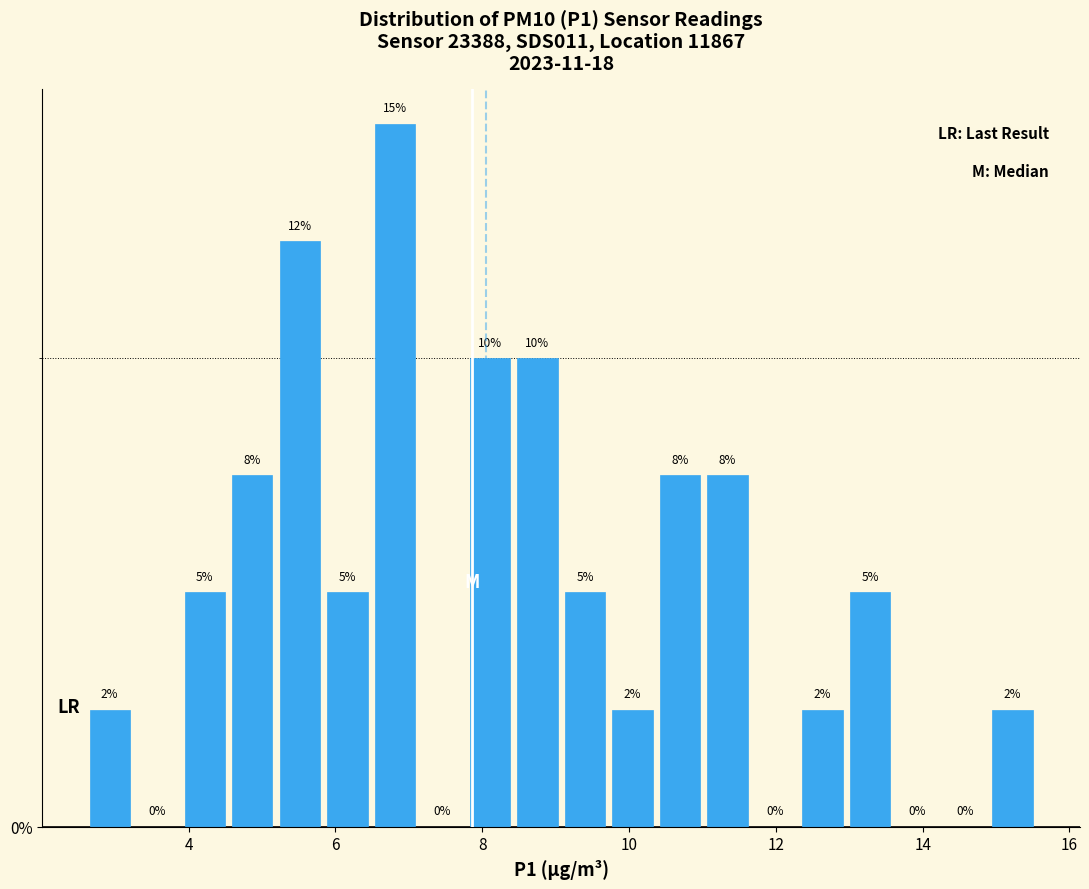

Around what value on the x-axis is the tallest bar? Give the approximate position of its centre, as read against the axis.

6.8